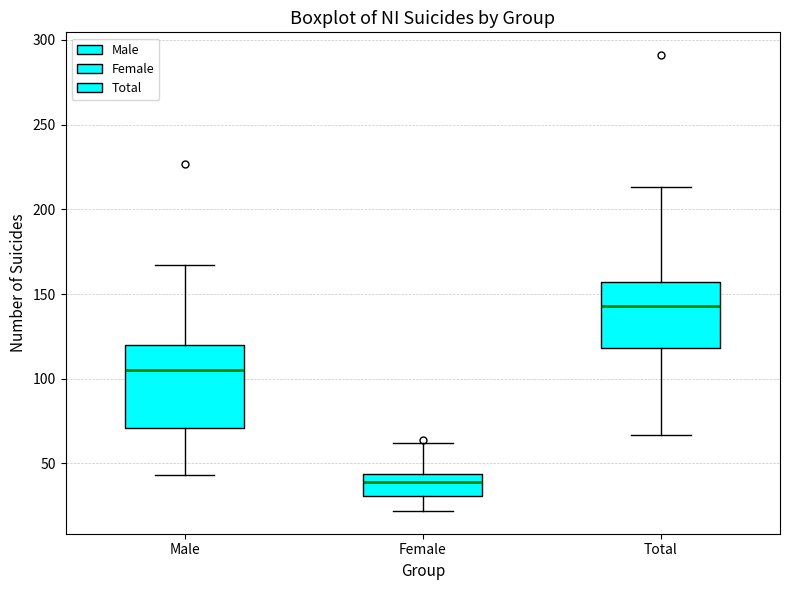

Comparing the boxes themselves (not the whiskers), which one is the tallest?

Male